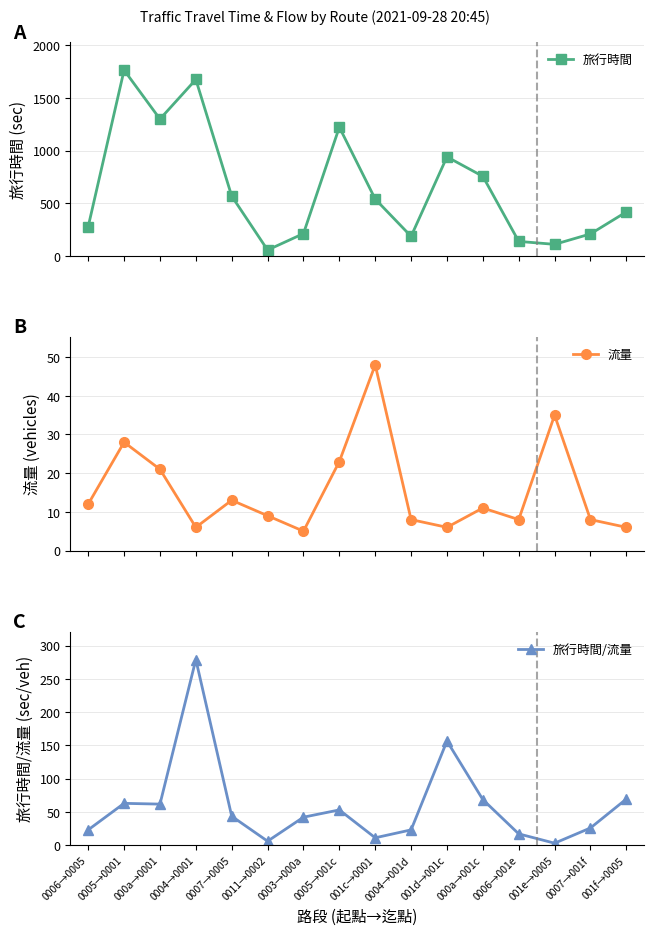

What position from the left is 0004→001d?

10